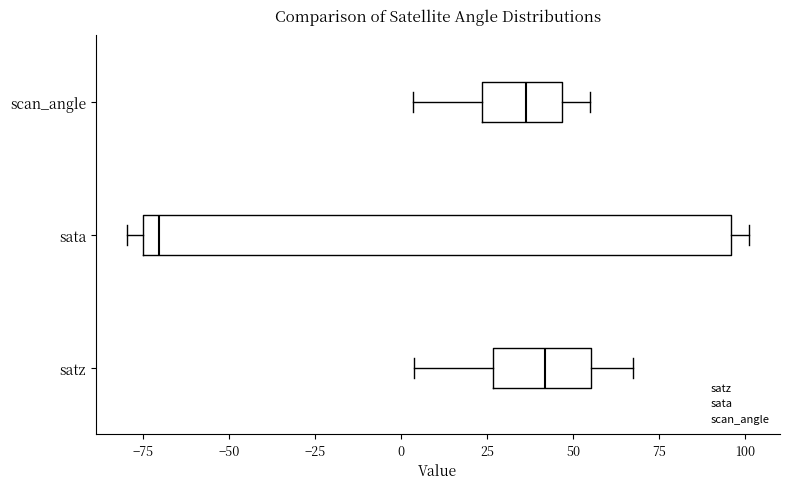

Reading bottom to top, read every box against the x-axis: the position of its median line, the range the box covers, and the ends of its whiskers. The values are not printed on the chart, so give them approximately, as read against the axis.

satz: median 40, box 25 to 55, whiskers 5 to 70
sata: median -70, box -75 to 95, whiskers -80 to 100
scan_angle: median 35, box 25 to 45, whiskers 5 to 55